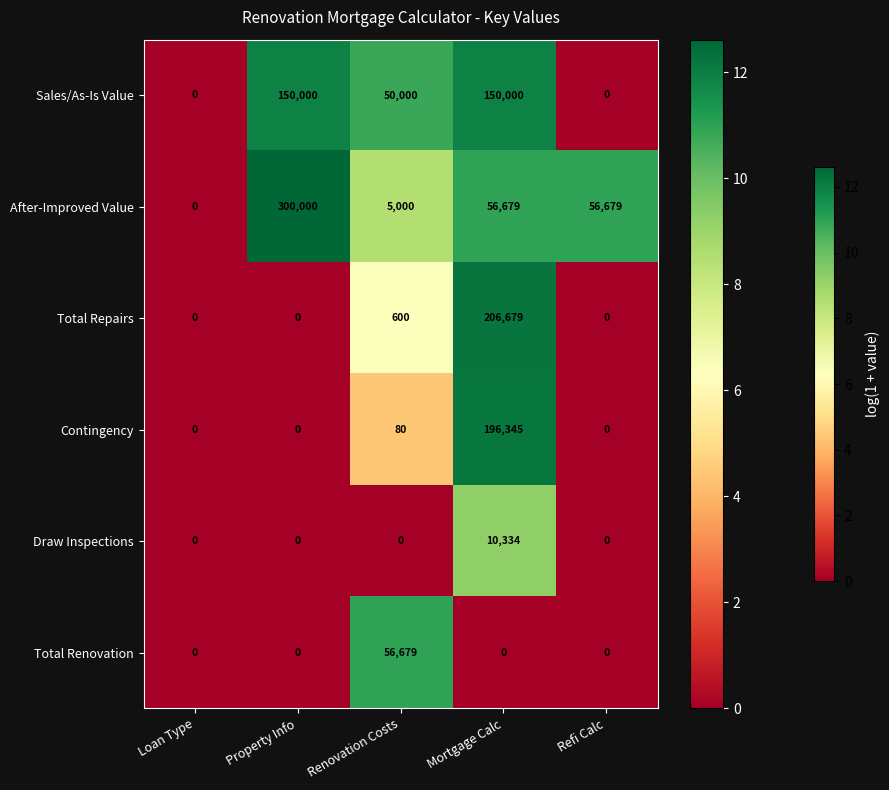

Count the number of categories in the chart.

5